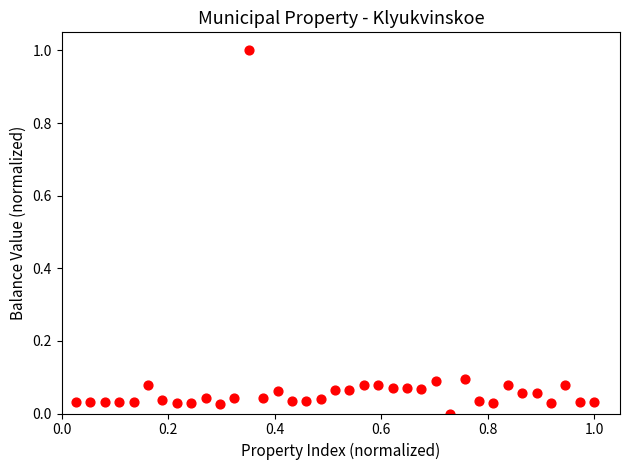

What is the range of X values (max minus min)?

1.0